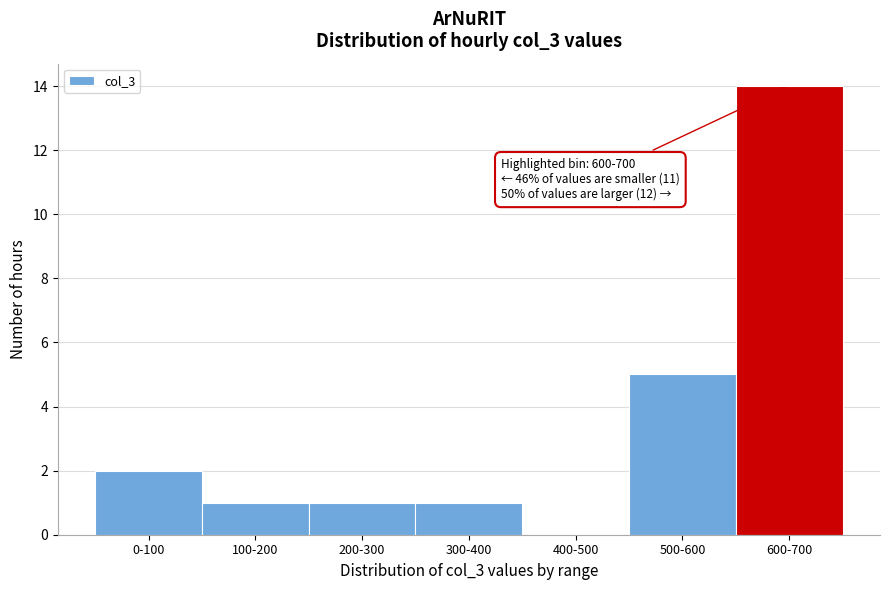

Reading left to right, extract all data points from this chart.

0-100=2	100-200=1	200-300=1	300-400=1	400-500=0	500-600=5	600-700=14